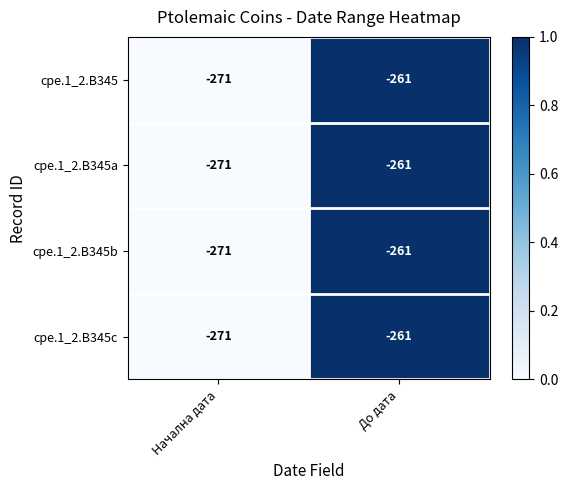

At which category is the sum across all series the highest?

До дата